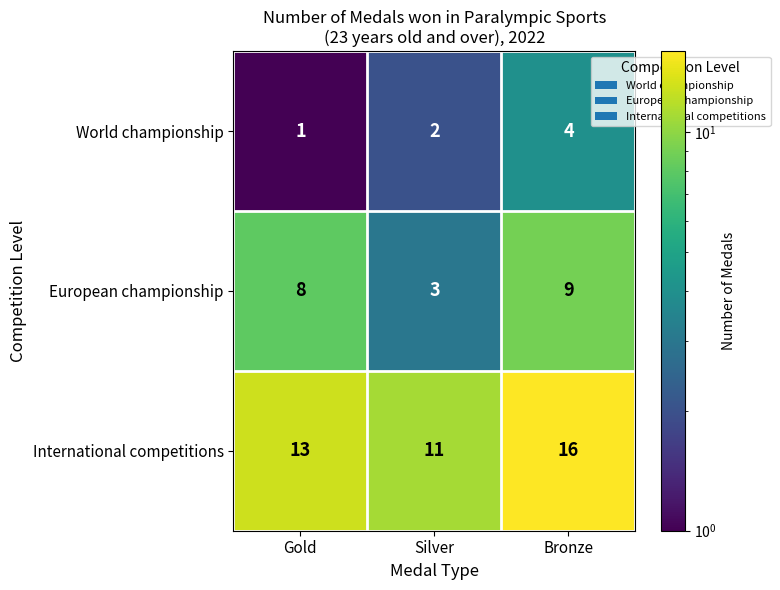

At which label does International competitions reach its minimum?

Silver